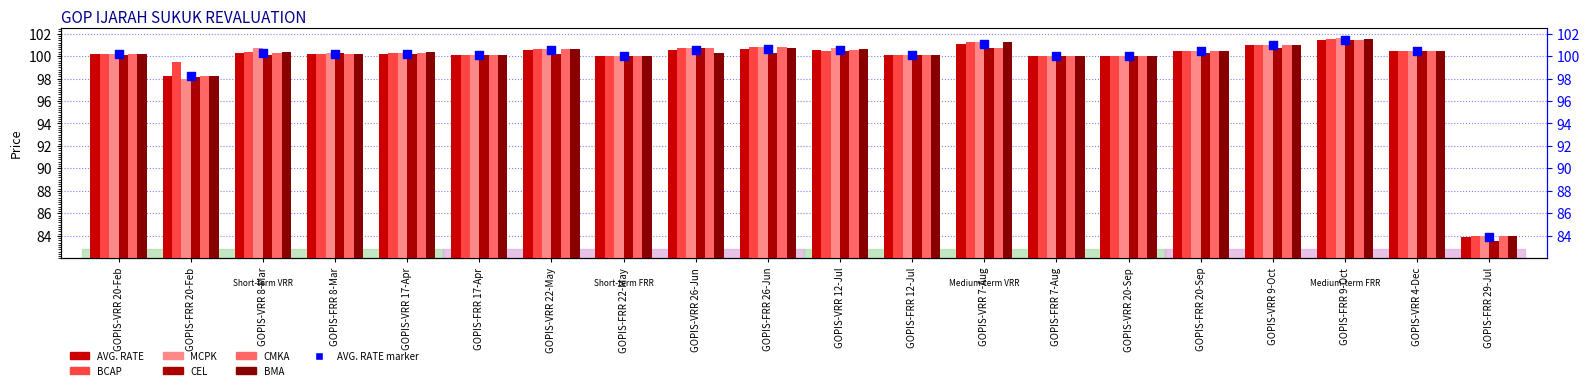

Is the value of AVG. RATE at GOPIS-FRR 22-May greater than the value of BCAP at GOPIS-FRR 22-May?

No